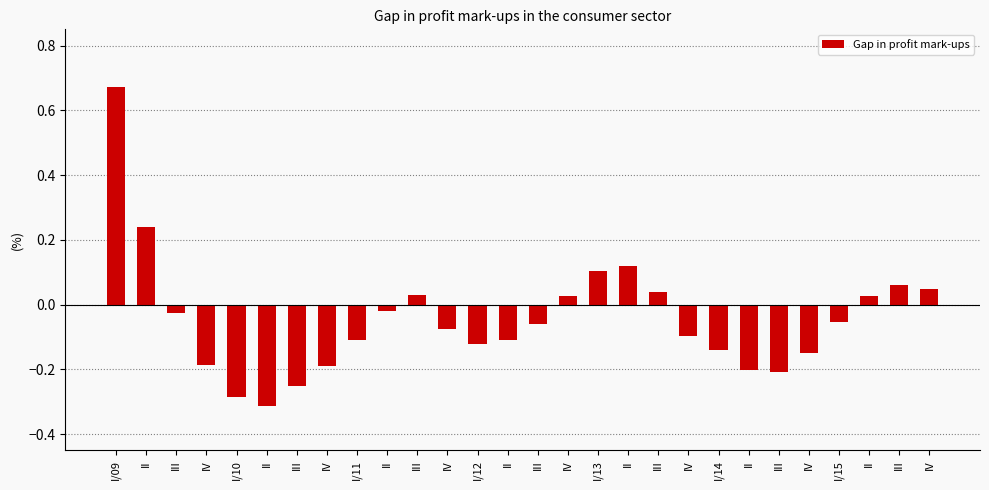

How many bars are there in total?

28